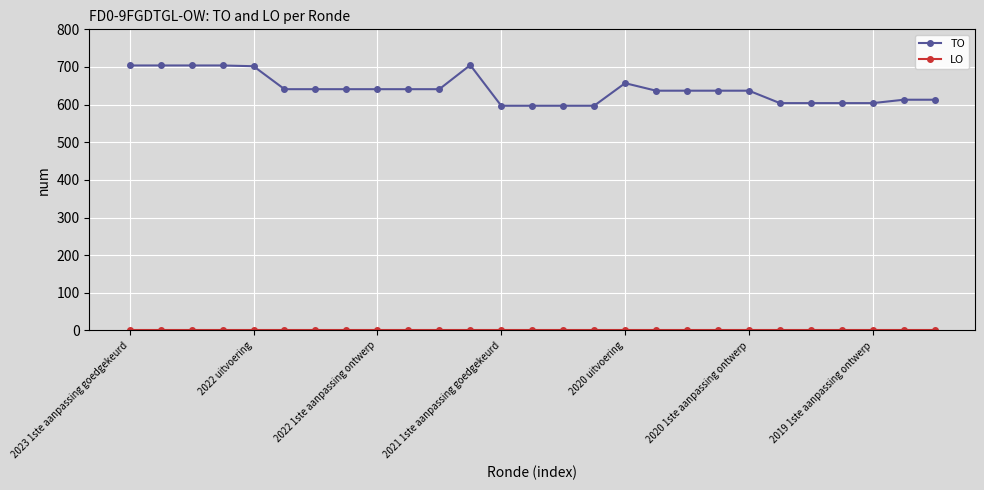

What is the lowest value of the TO series?

597